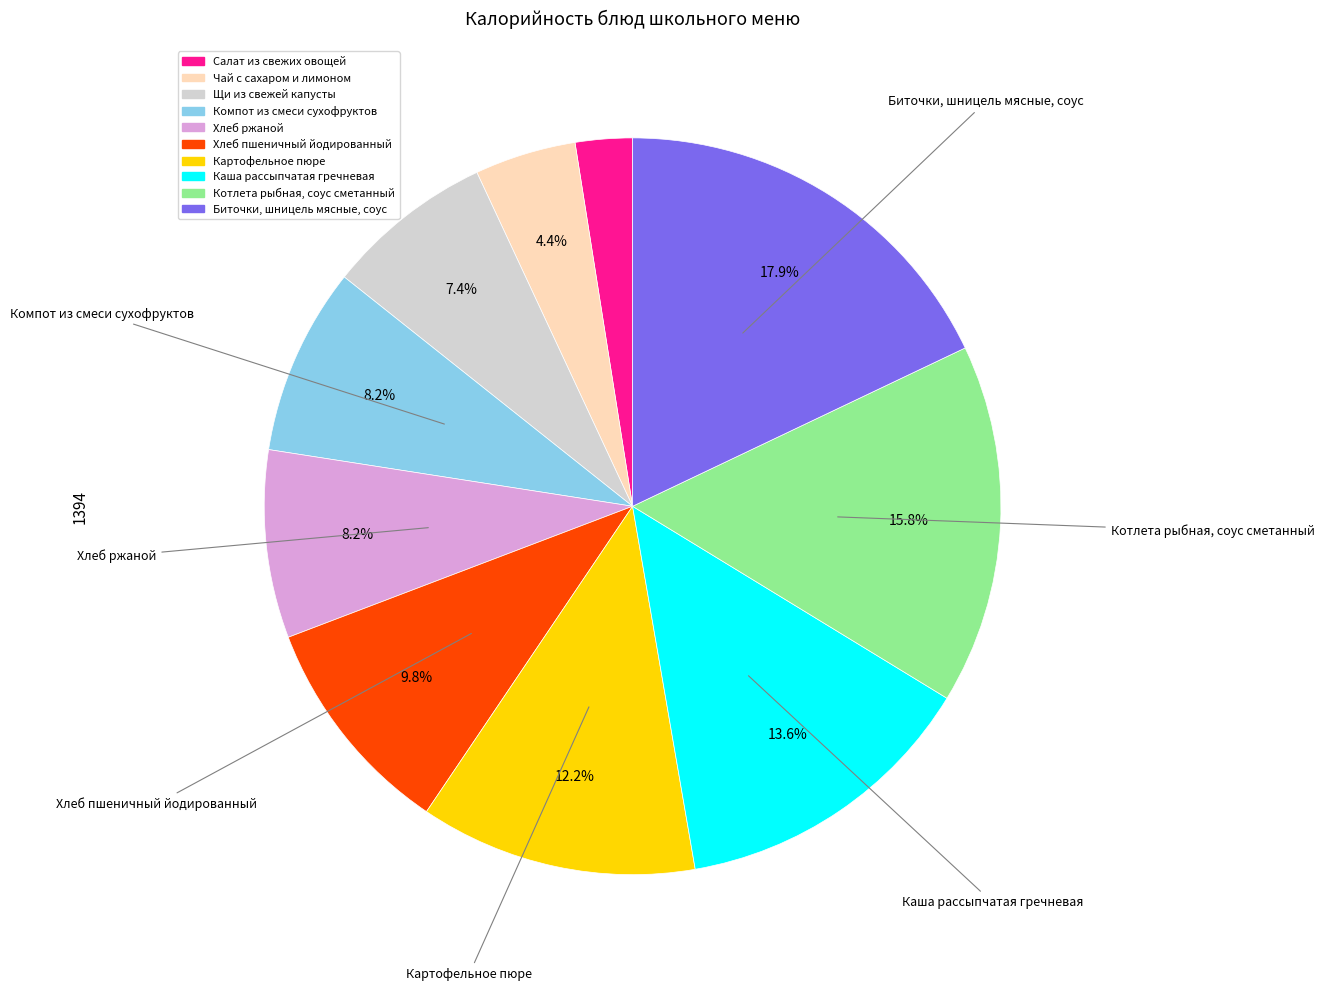

To the nearest percent, what is the difference between the largest and smallest slice percentages?

15%